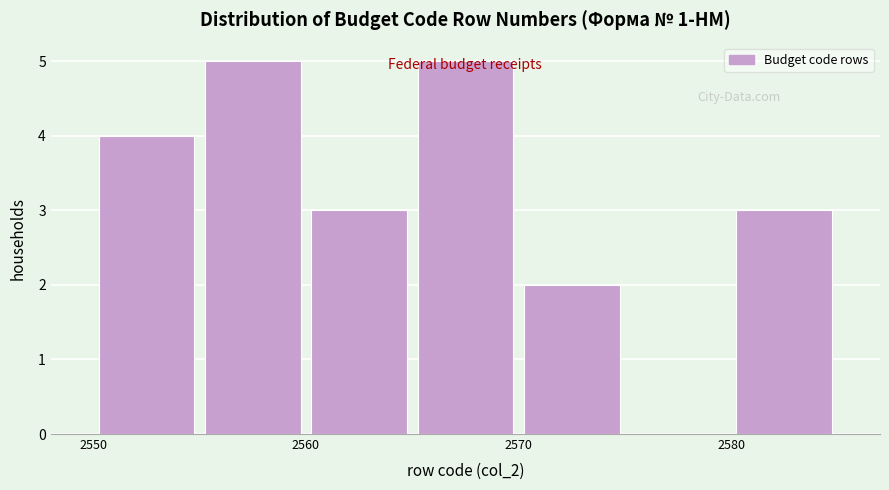

How tall is the bar that spans 2555 to 2560 on the x-axis? The values are not printed on the chart, so give them approximately, as read against the axis.

5